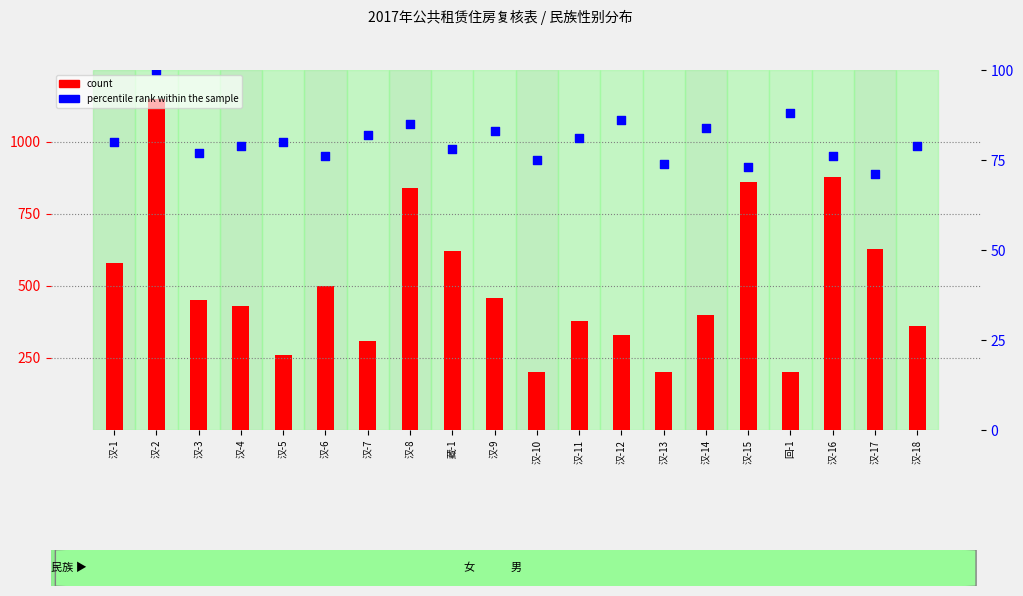

Is the value of count at 汉-17 greater than the value of percentile rank within the sample at 汉-7?

Yes